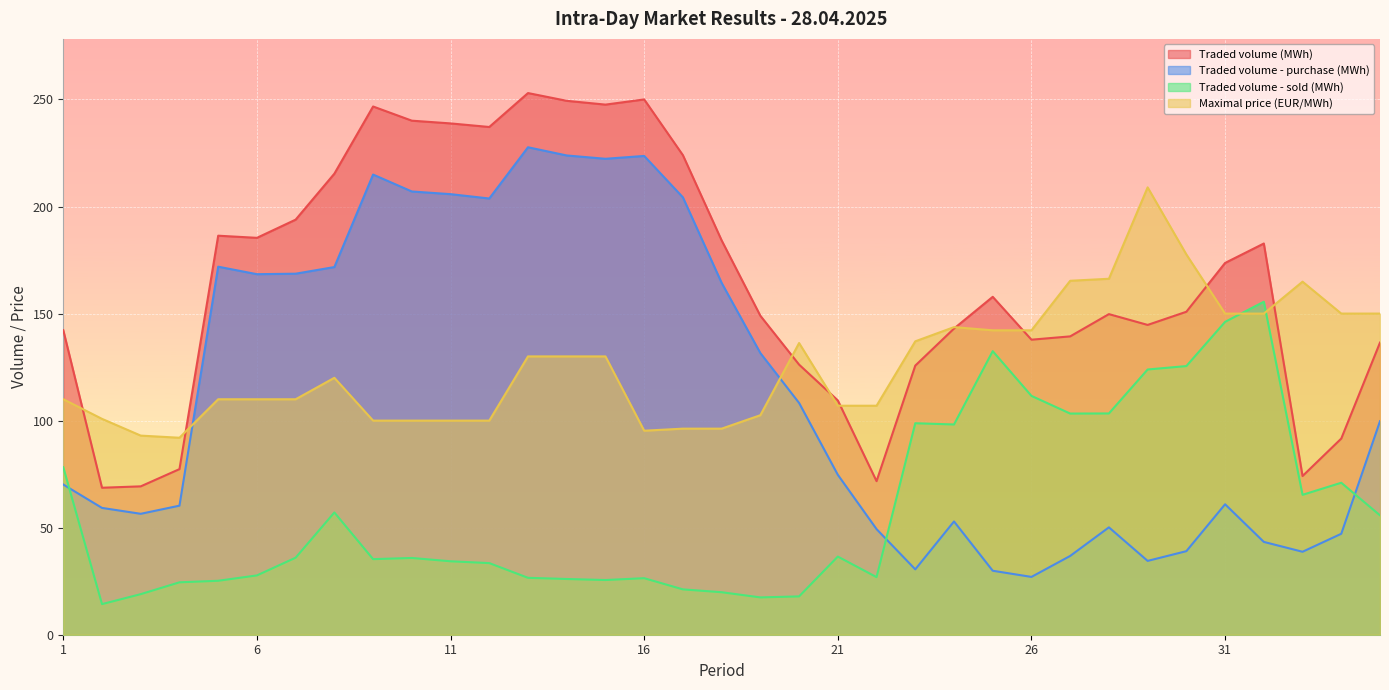

Which series ends up on top after the final intersection of Traded volume (MWh) and Maximal price (EUR/MWh)?

Maximal price (EUR/MWh)